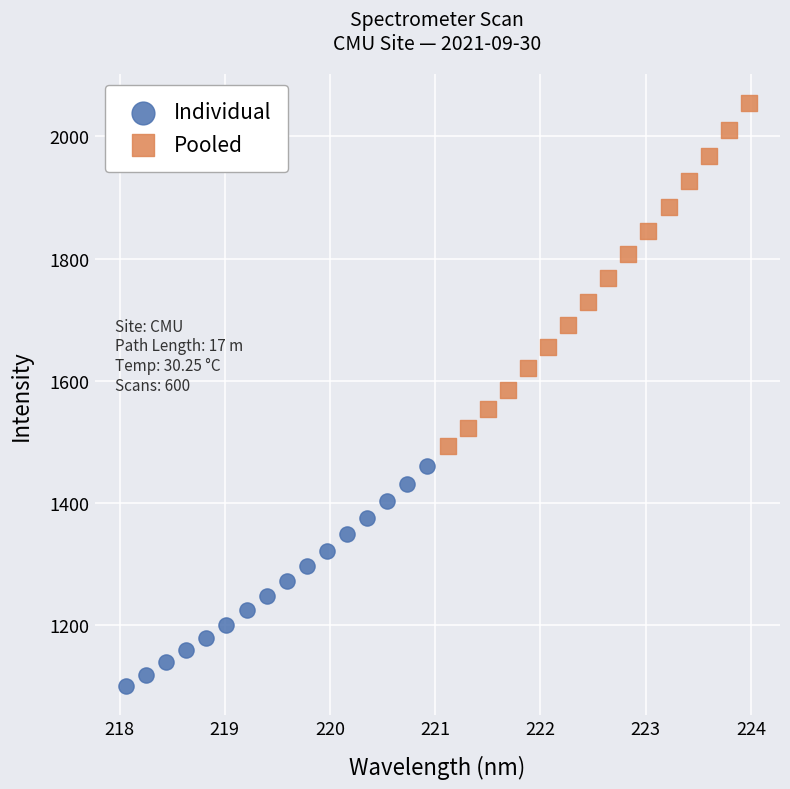

Which series reaches the minimum Y coordinate?

Individual